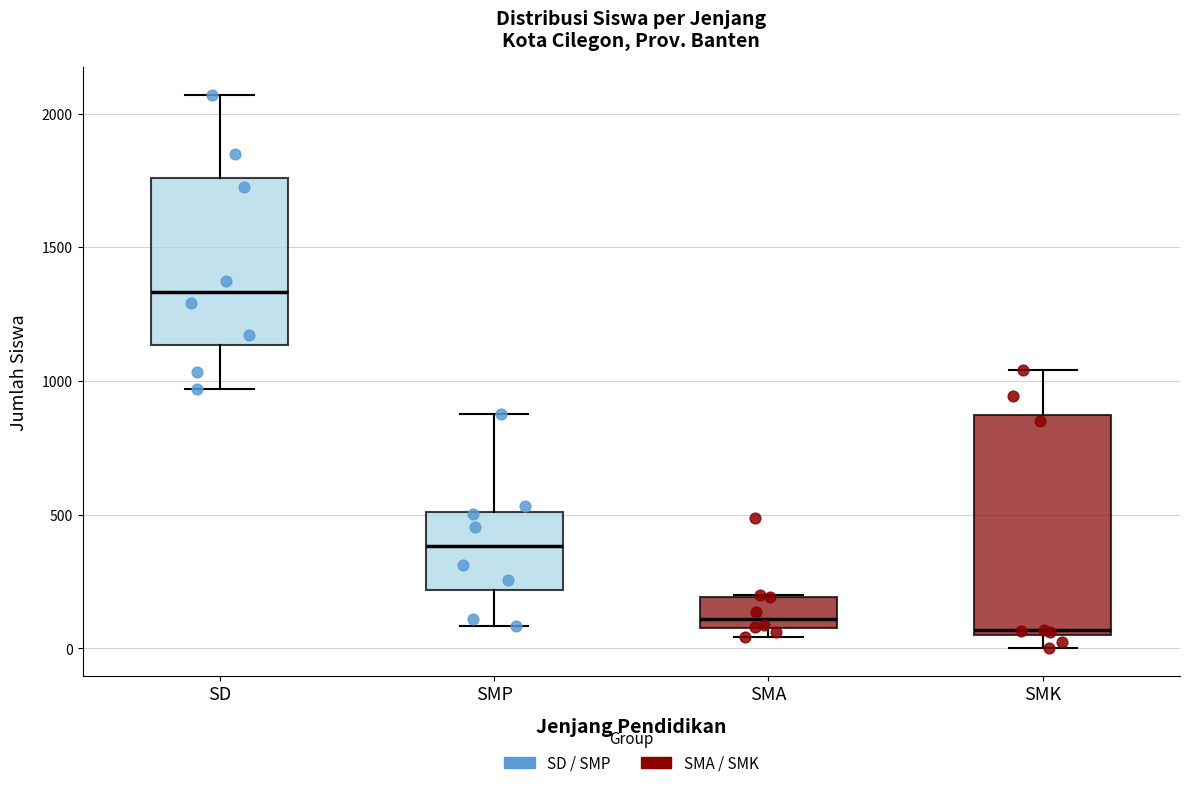

Reading left to right, read every box against the y-axis: the position of its median line, the range the box covers, and the ends of its whiskers. The values are not printed on the chart, so give them approximately, as read against the axis.

SD: median 1350, box 1150 to 1750, whiskers 950 to 2050
SMP: median 400, box 200 to 500, whiskers 100 to 900
SMA: median 100, box 50 to 200, whiskers 50 (just below the box's lower edge) to 200
SMK: median 50 (just above the box's lower edge), box 50 to 850, whiskers 0 to 1050